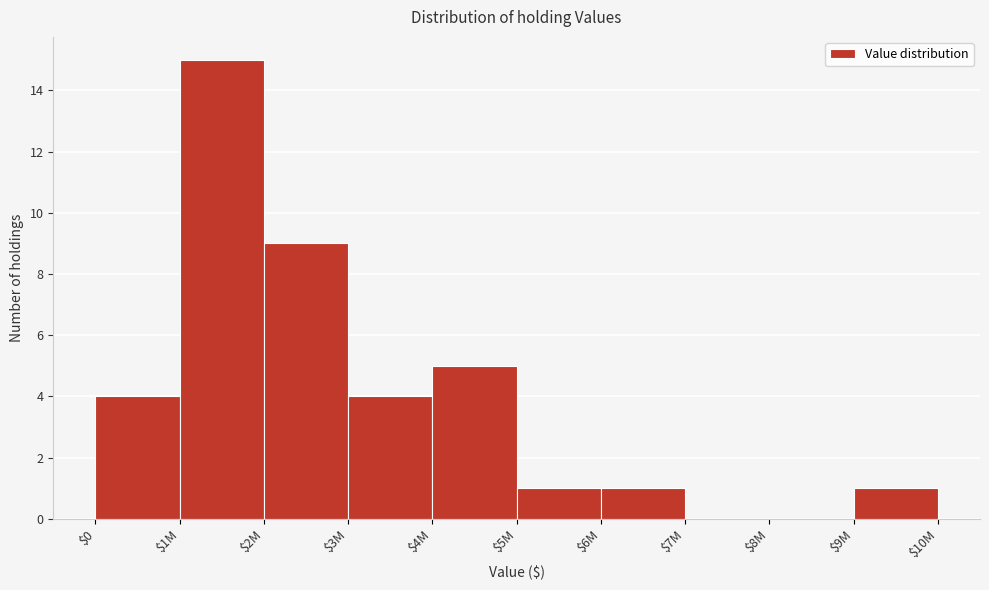

What is the sum of all values?

40